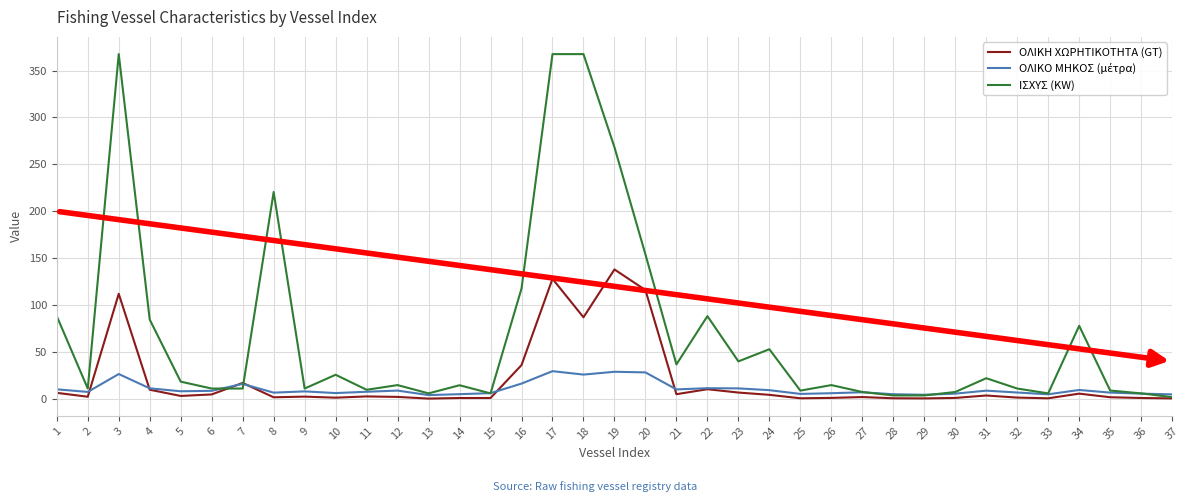

Which series has the largest total across all categories?

ΙΣΧΥΣ (KW)